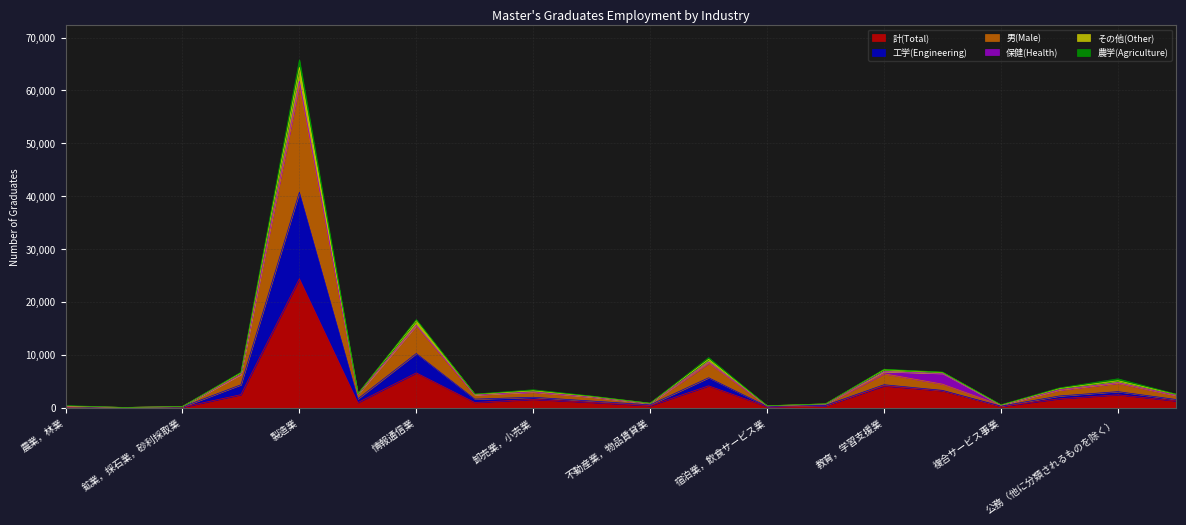

At which category is the sum across all series the highest?

製造業